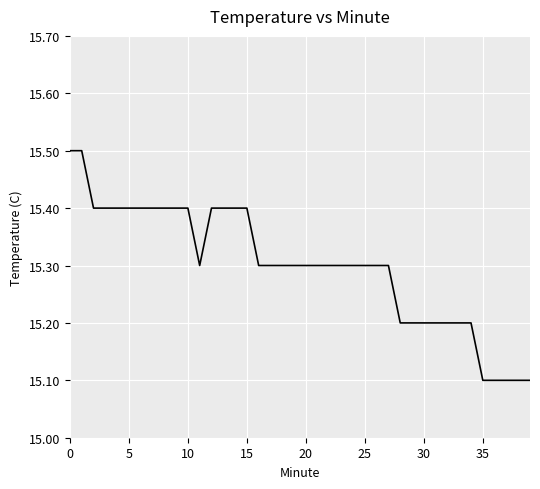

Does the chart display data point markers on the line(s)?

No